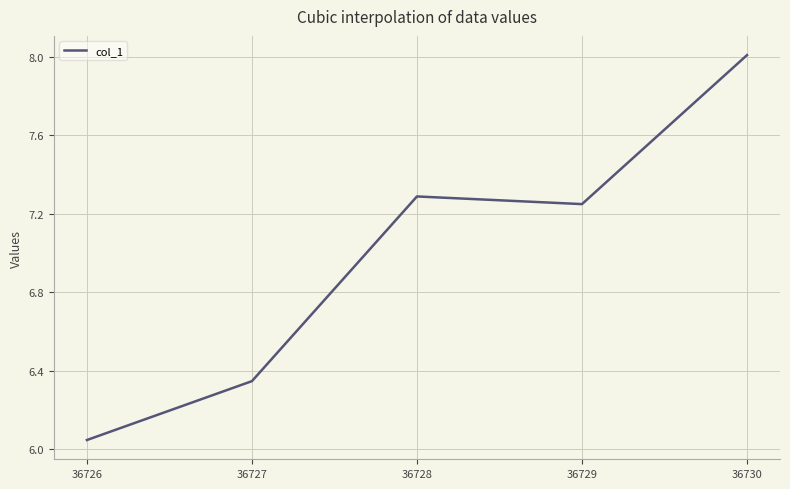

At which label does the data first exceed 7?

36728